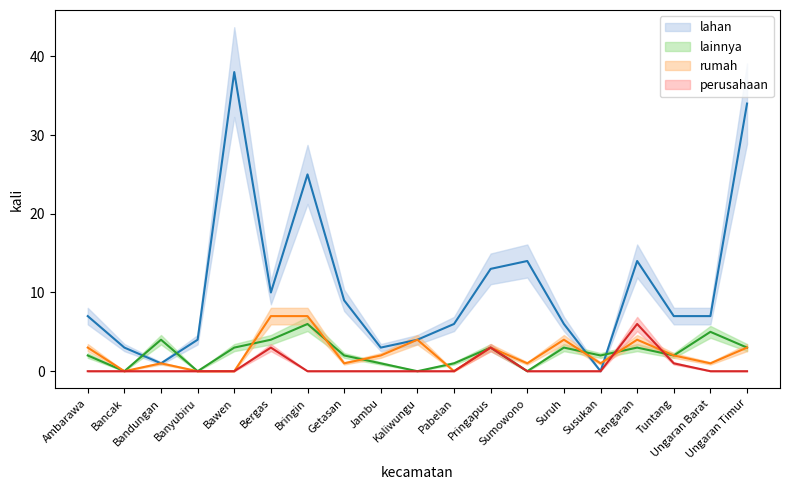

At how many categories does at least one series exceed 14?

3